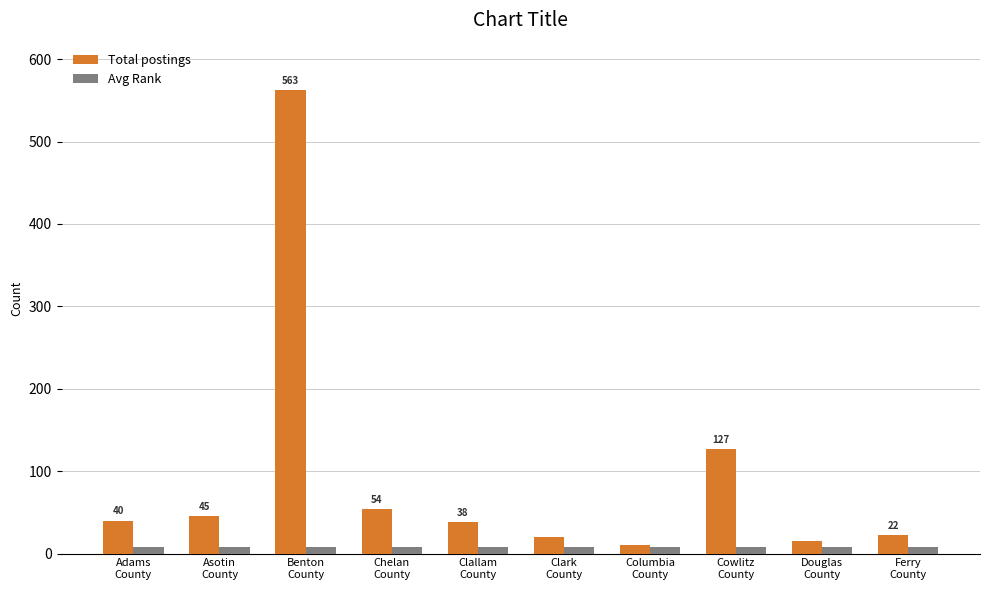

Is the value of Avg Rank at Adams
County greater than the value of Total postings at Douglas
County?

No